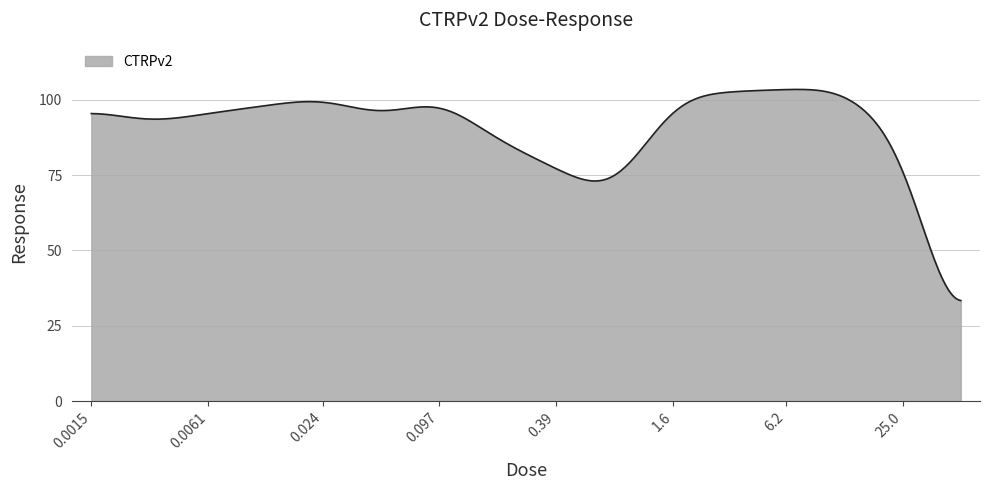

What is the smallest value displayed?

33.4